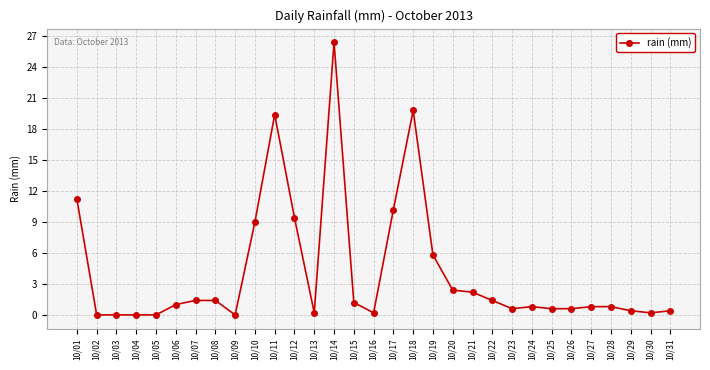

True or false: there are more than 1 points higher than both neighbors.

True